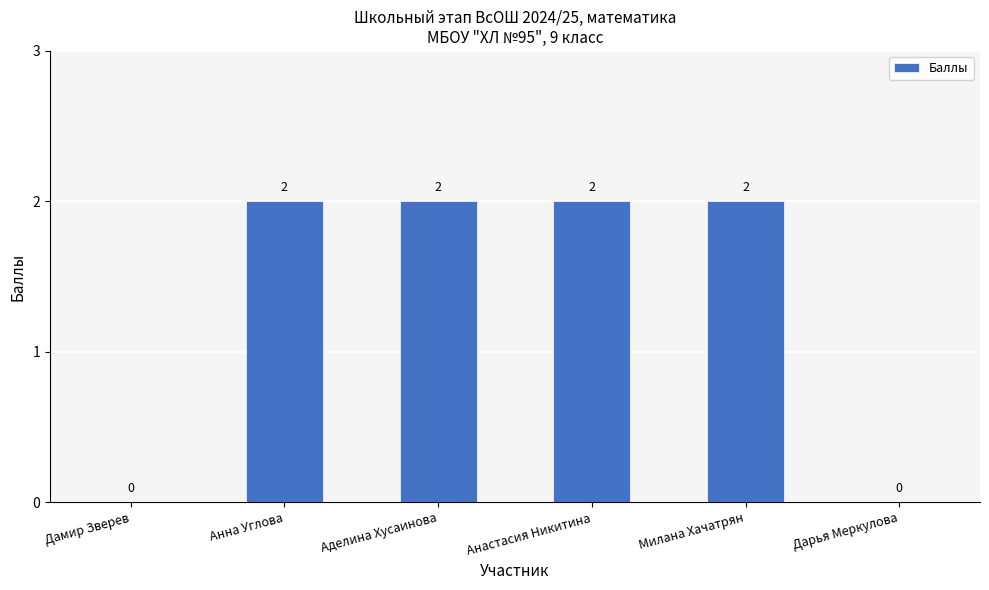

Read the value at Анастасия Никитина.

2